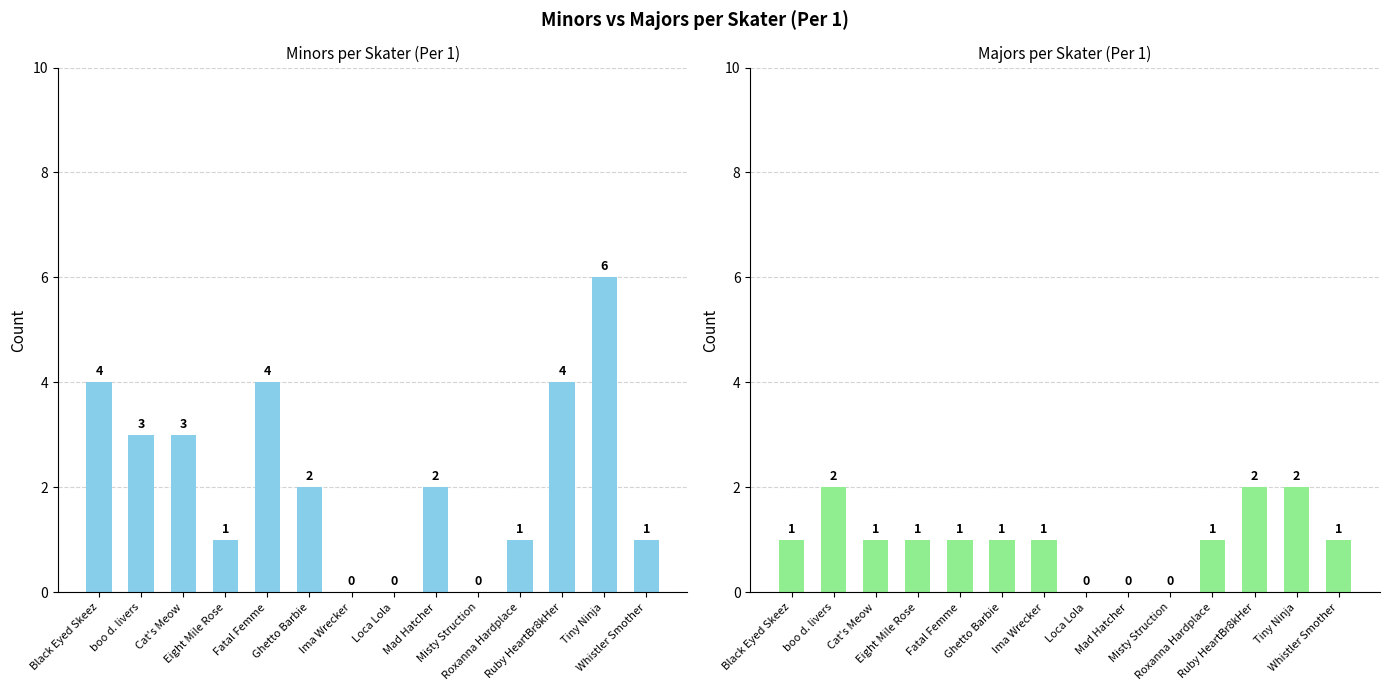

How many Minors values are between 1 and 4?

10